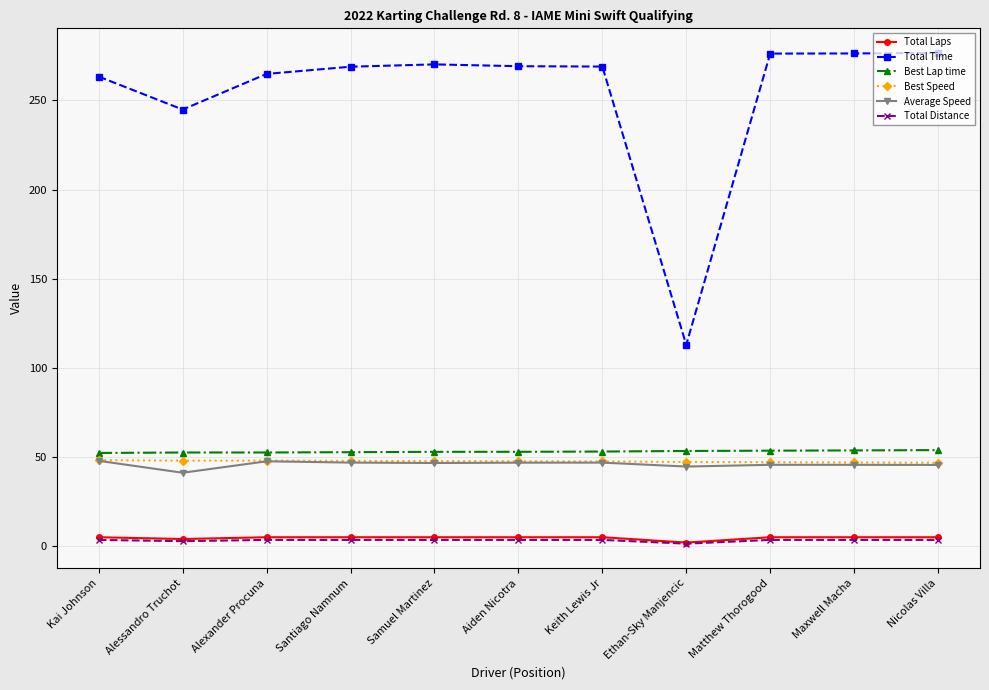

What is the difference between the maximum and minimum values in the Best Speed series?

1.4